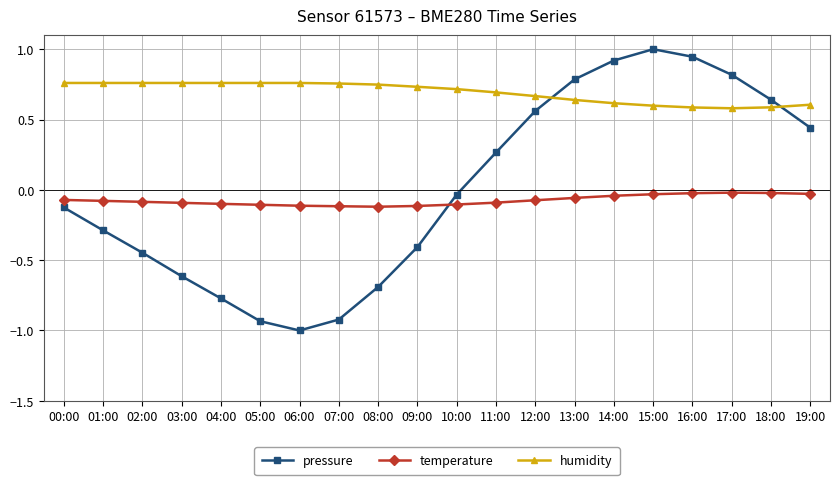

How many series are shown in this chart?

3